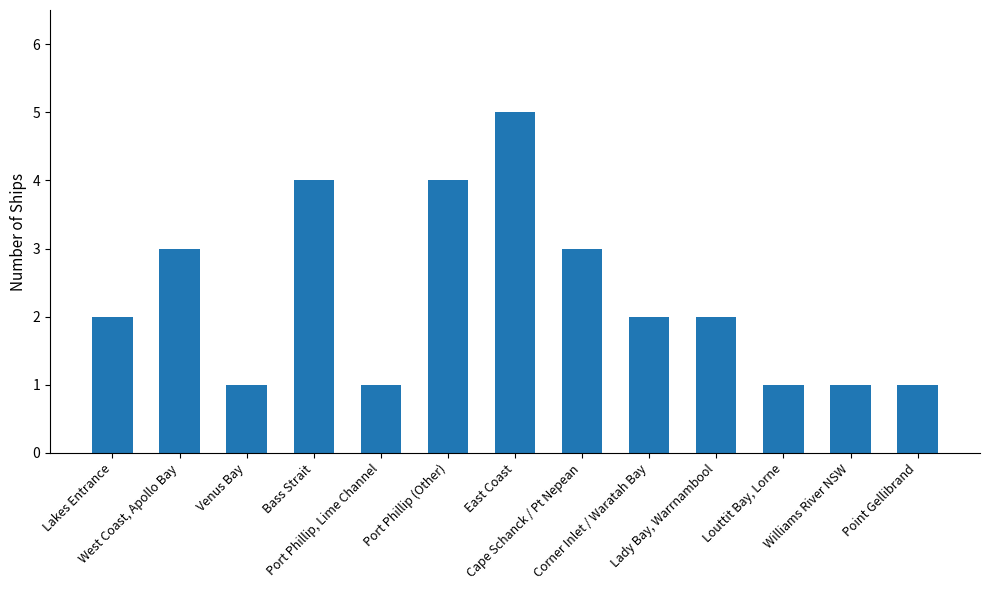

What is the value of the 3rd bar from the left?

1